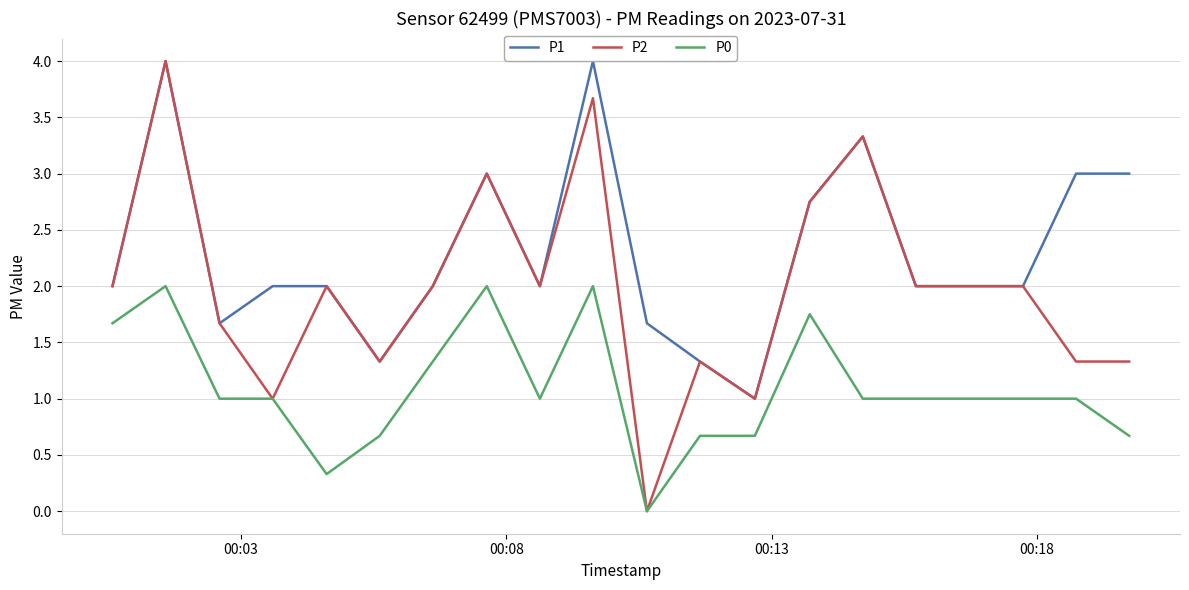

Rank the series by their average value, from highest to lowest.

P1, P2, P0